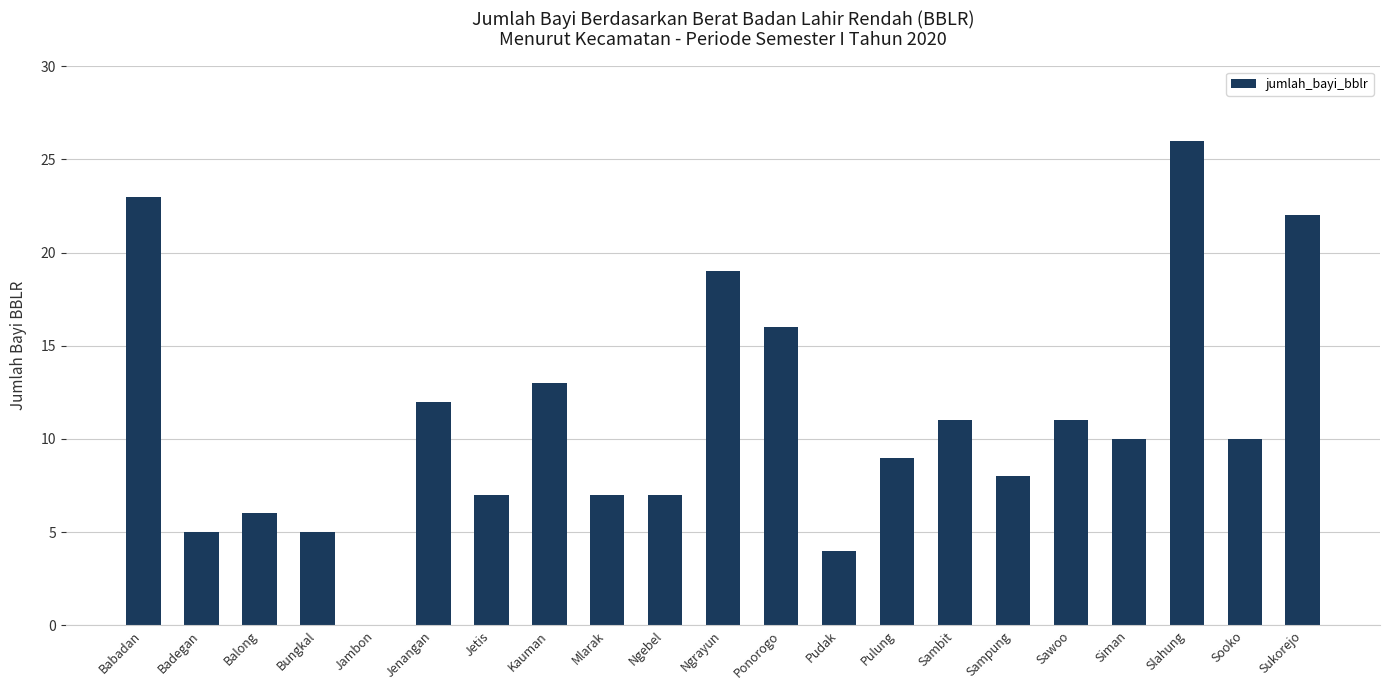

What is the greatest value displayed?

26